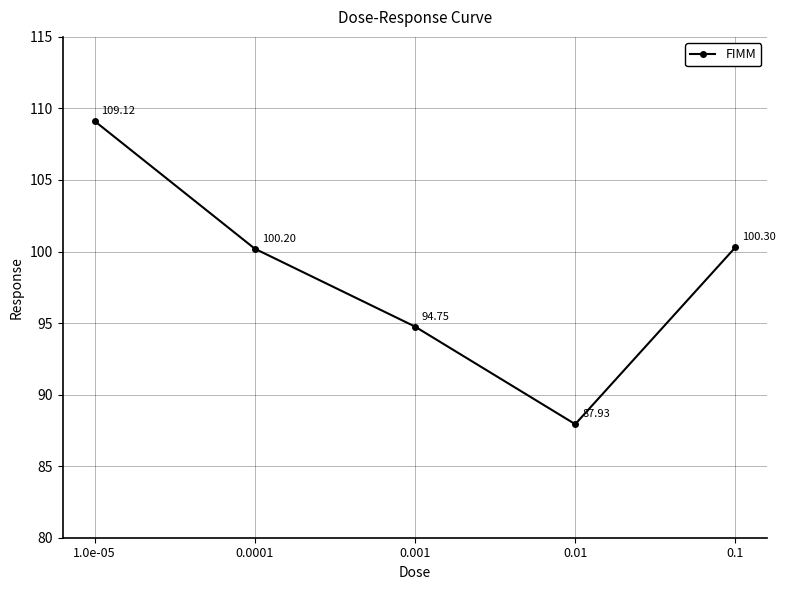

At which label does the data first exceed 100?

1.0e-05